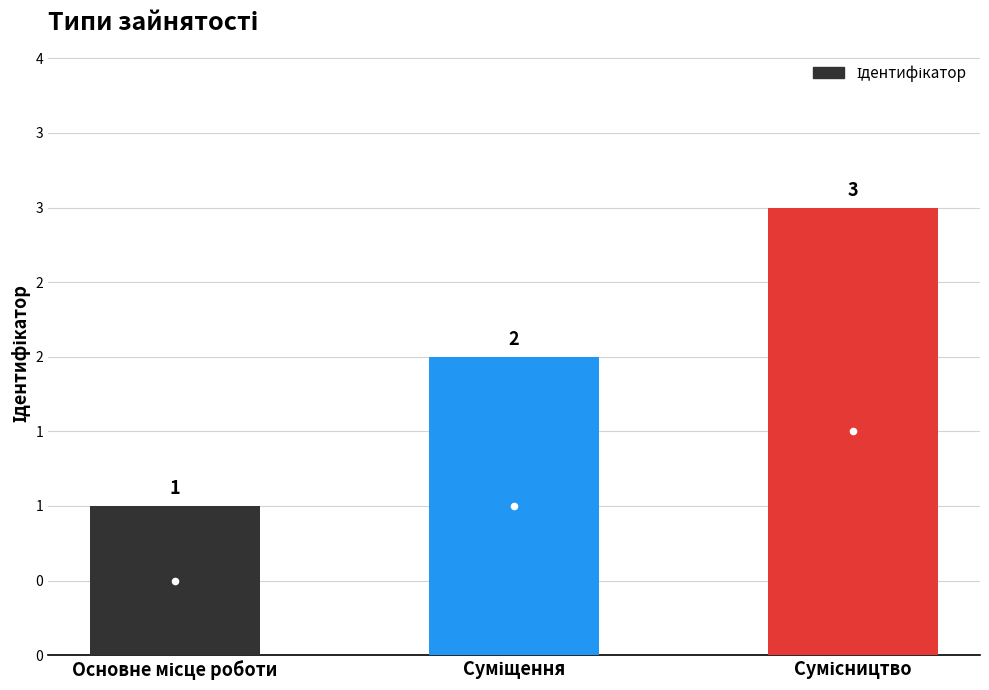

Rank the categories by value from lowest to highest.

Основне місце роботи, Суміщення, Сумісництво